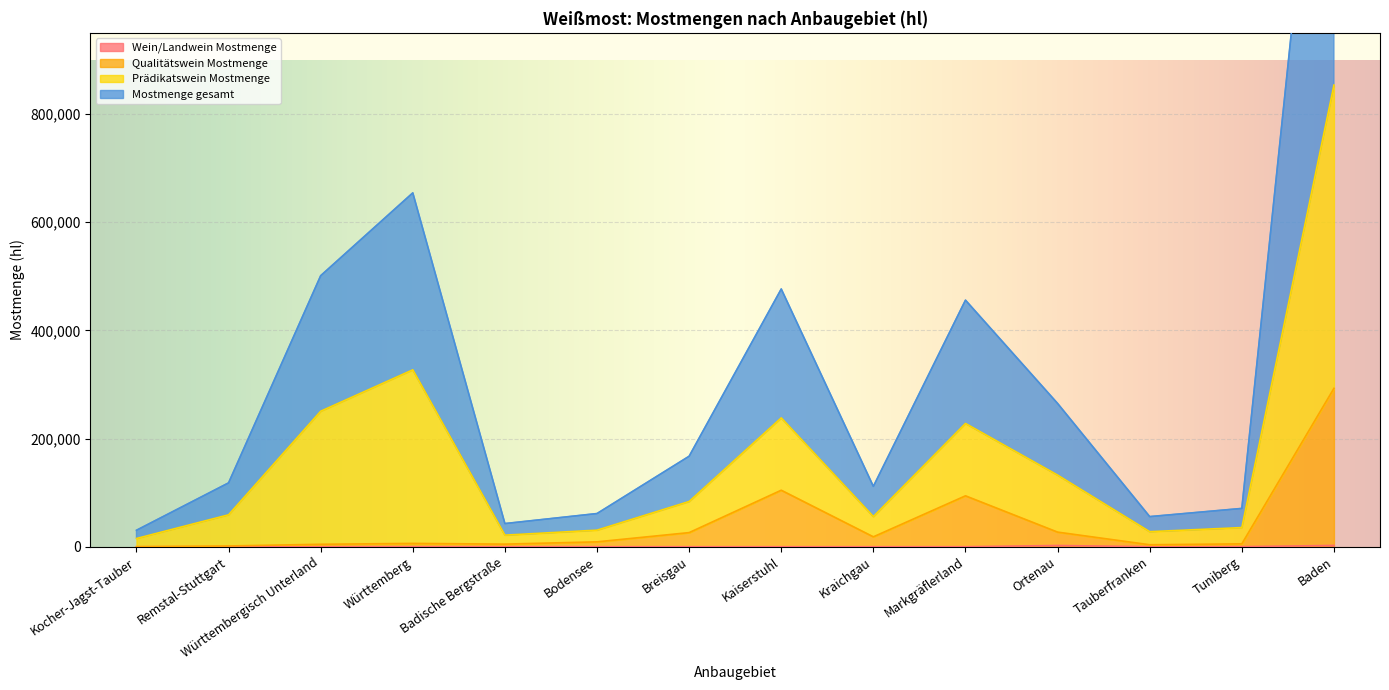

What is the total value across all series at Württembergisch Unterland?

505591